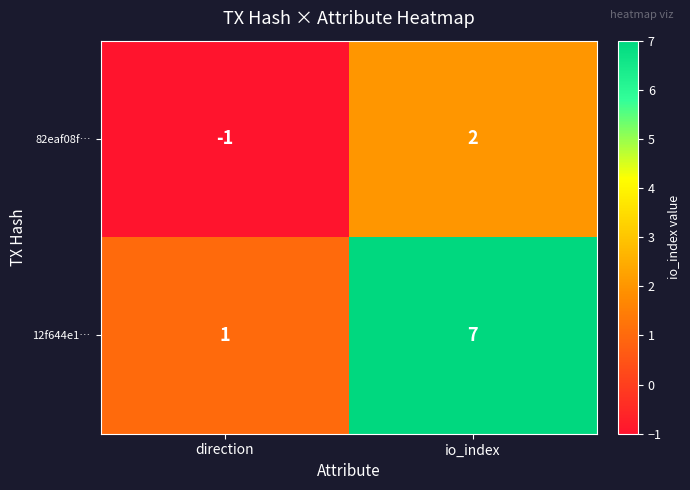

Rank the series by their average value, from highest to lowest.

12f644e1…, 82eaf08f…